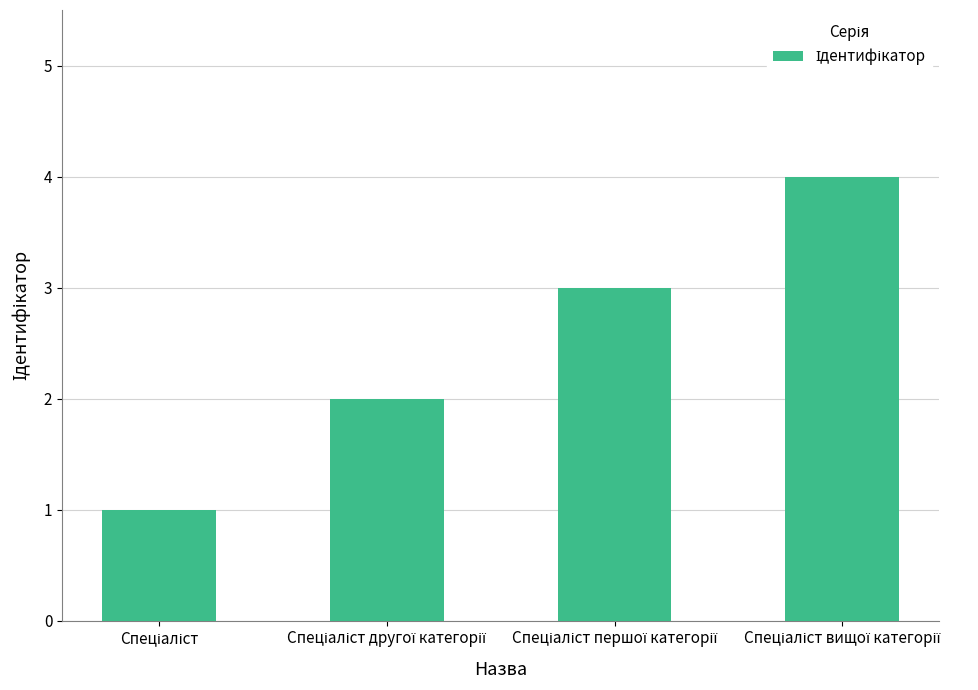

How many distinct data groups are displayed?

1